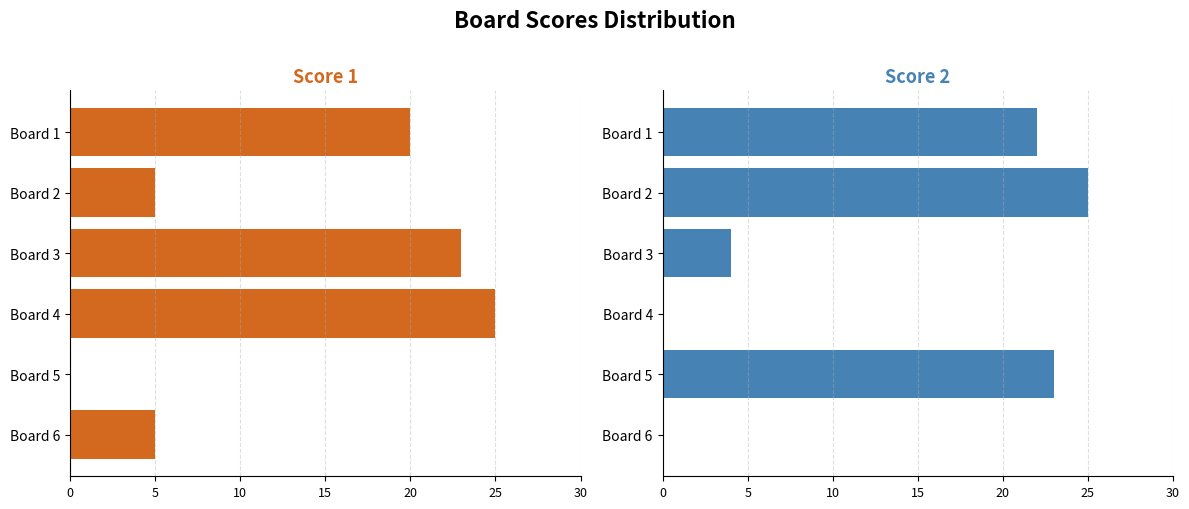

Which series has the largest total across all categories?

Score 1